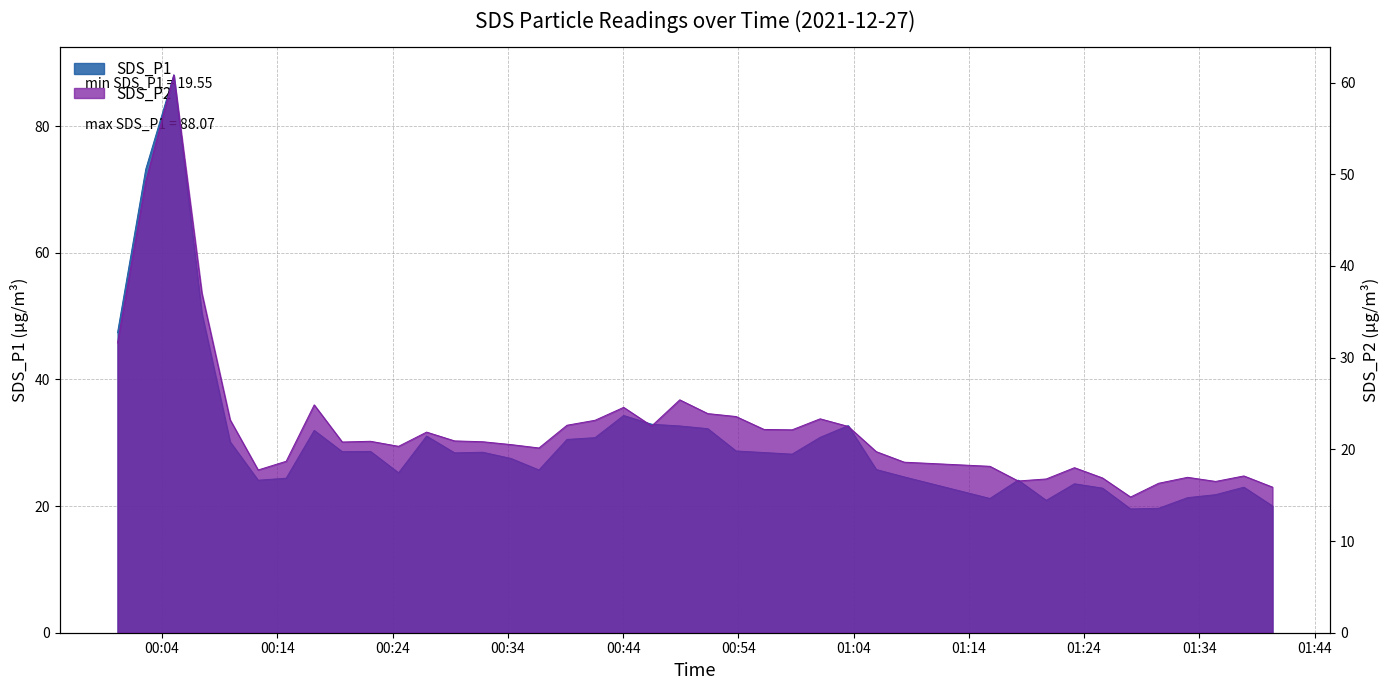

Reading left to right, what are all the values shown in this chart?

SDS_P1: 47.4	73.2	88.1	50.5	30.1	24.1	24.4	31.9	28.6	28.6	25.2	31.1	28.4	28.5	27.5	25.7	30.5	30.8	34.3	32.9	32.6	32.2	28.7	28.4	28.2	30.9	32.7	25.8	24.6	21.2	24.1	20.9	23.5	22.8	19.6	19.6	21.3	21.8	23.0	20.0
SDS_P2: 31.6	49.2	60.8	37.0	23.2	17.8	18.7	24.9	20.8	20.9	20.3	21.9	20.9	20.8	20.5	20.1	22.6	23.2	24.6	22.6	25.4	23.9	23.6	22.2	22.1	23.3	22.5	19.8	18.6	18.1	16.6	16.8	18.0	16.9	14.8	16.3	16.9	16.5	17.1	15.9